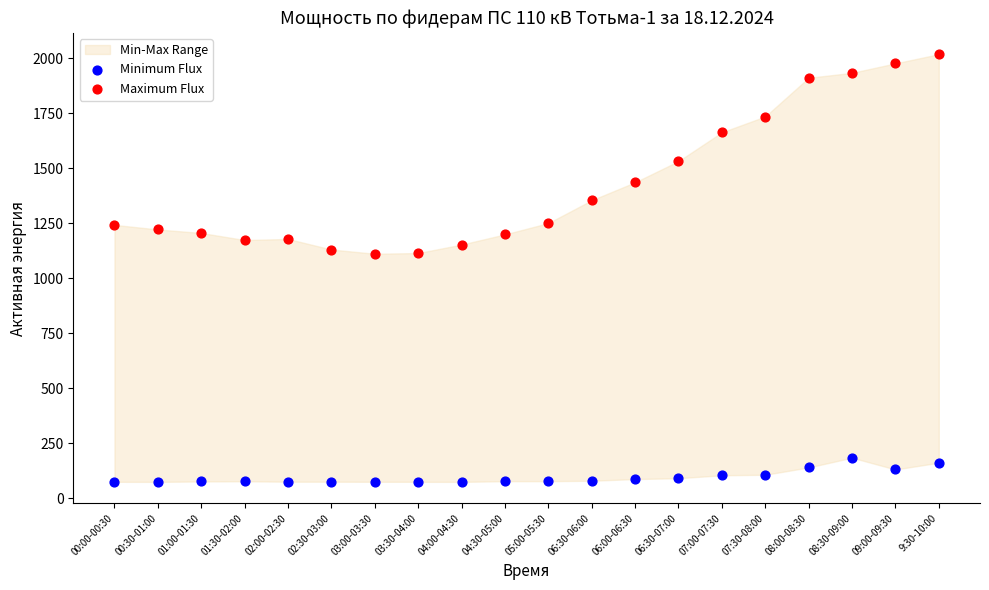

Across all data points, what is the range of Y values (max minus min)?

1944.4